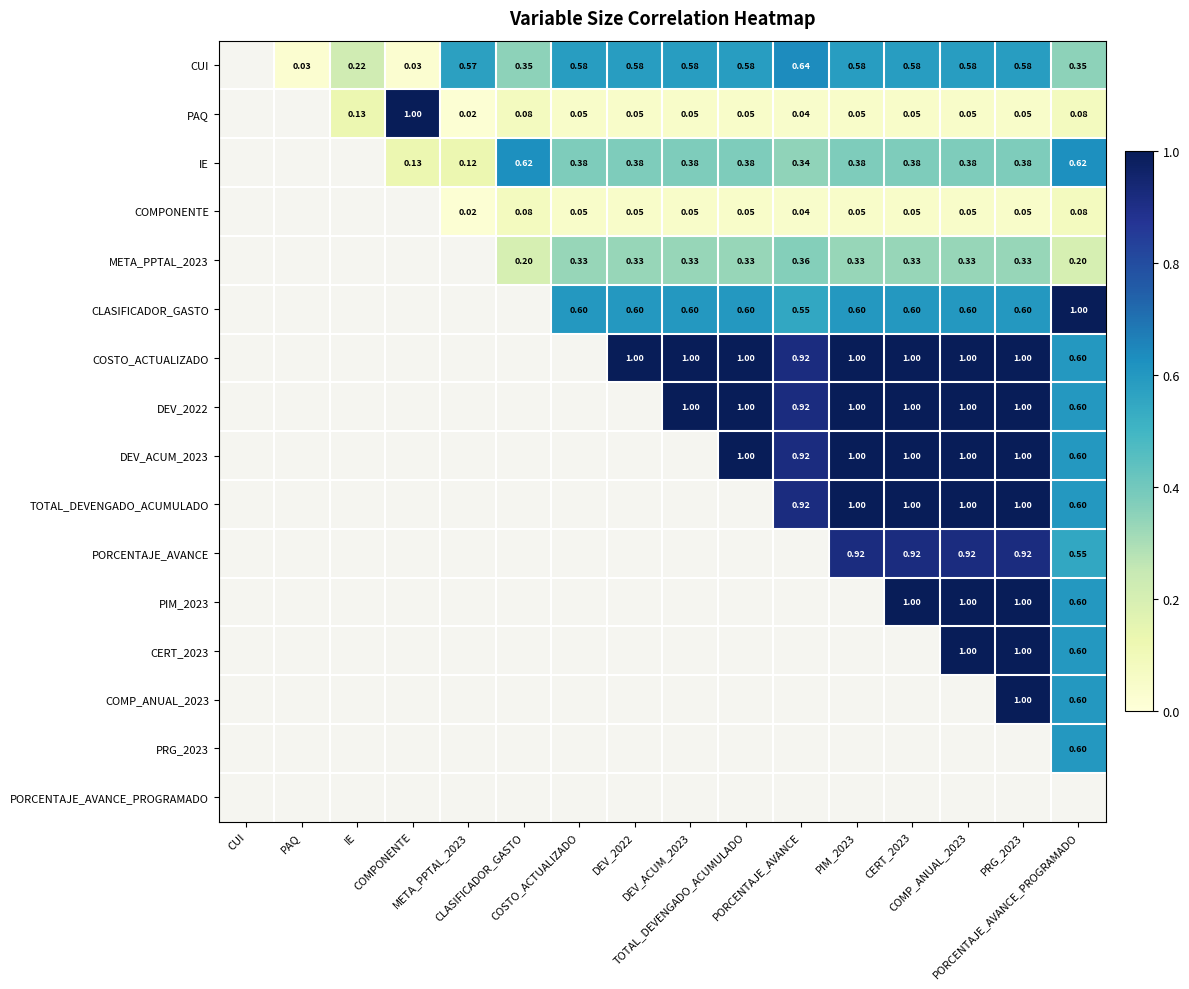

How many data points does each series have?

16